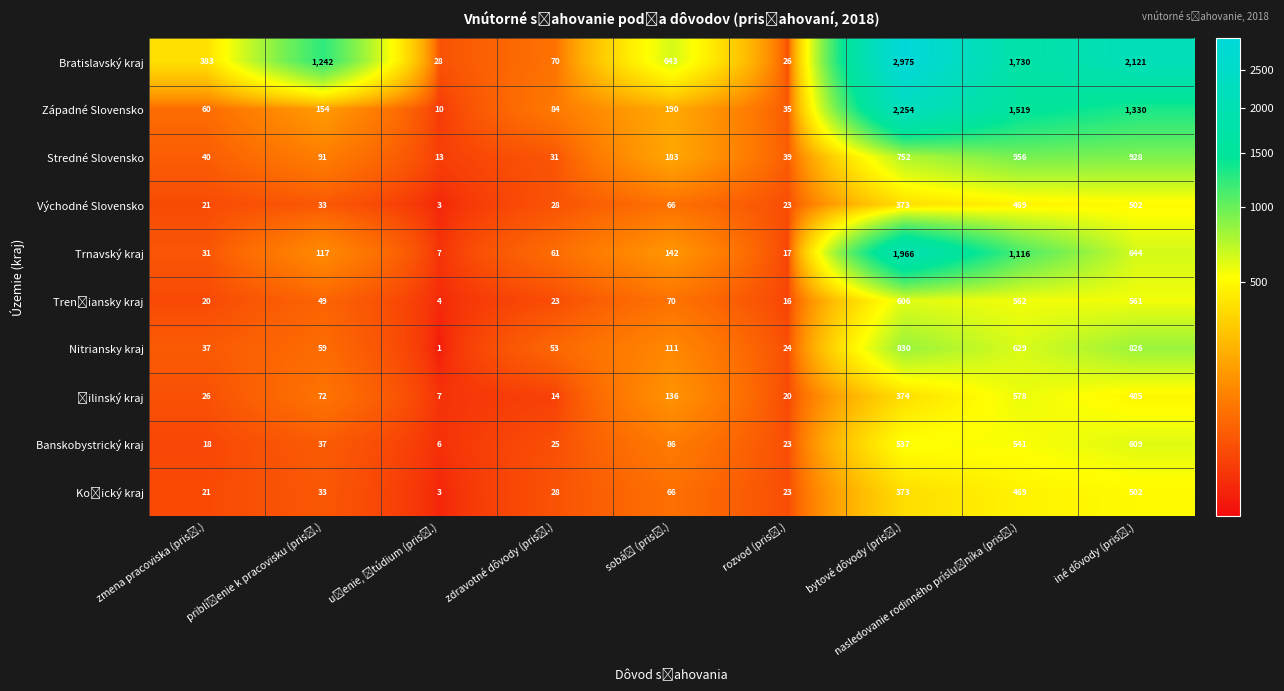

What is the highest value of the Nitriansky kraj series?

830